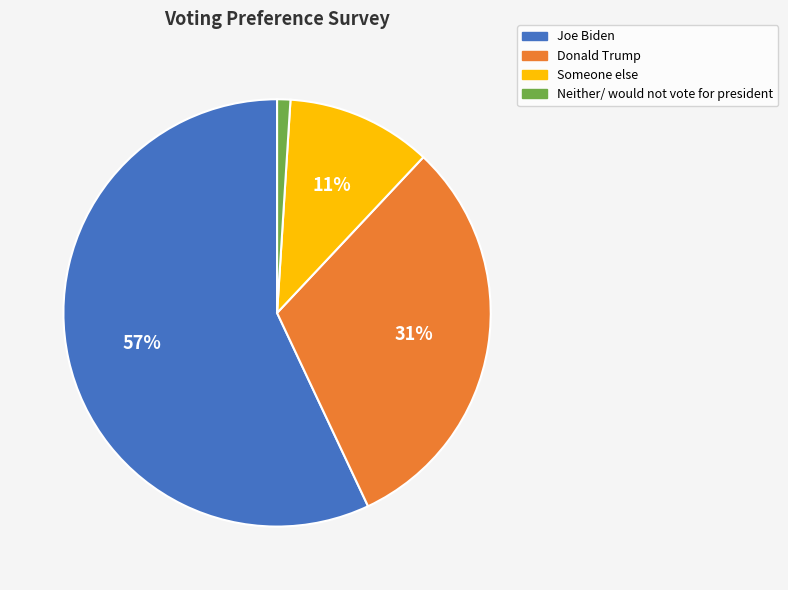

Is it true that Someone else is 19% of the pie?

False